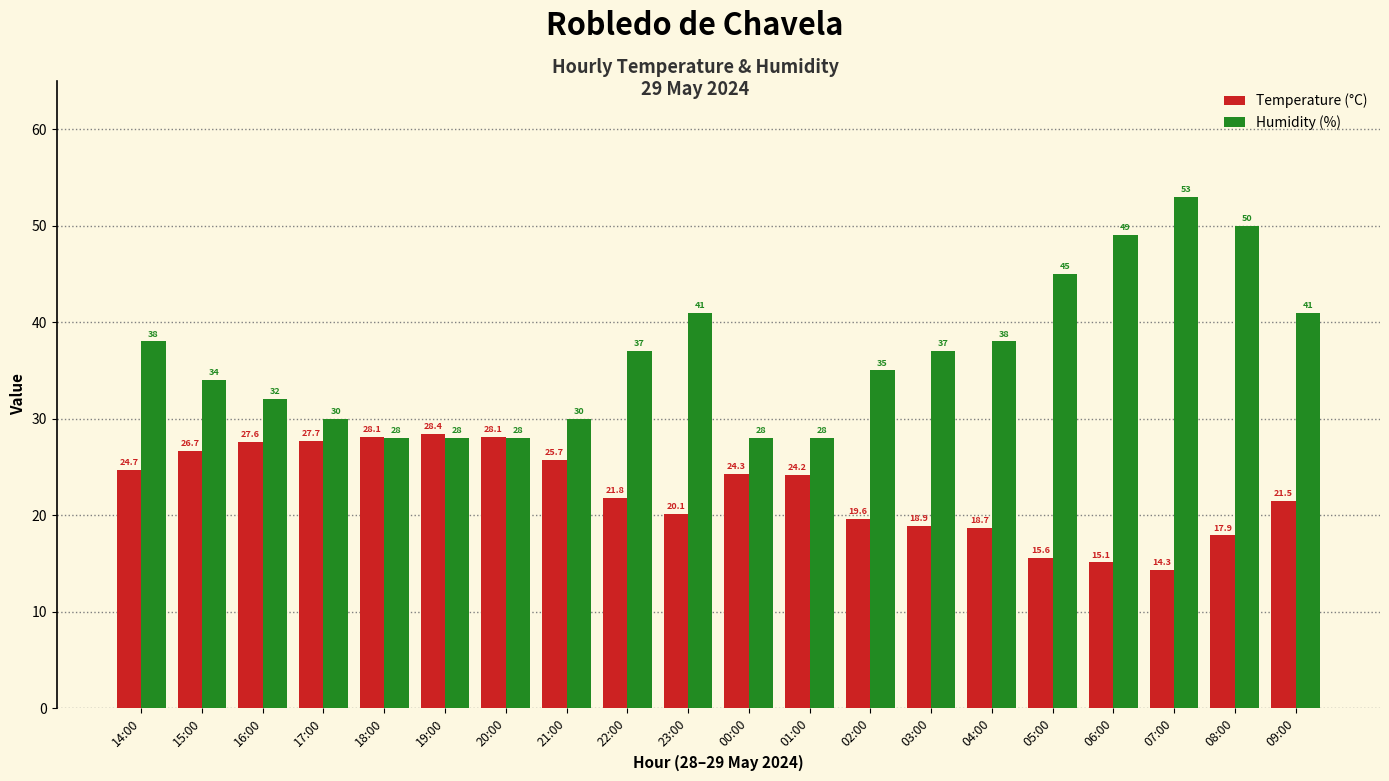

What is the lowest value of the Humidity (%) series?

28.0